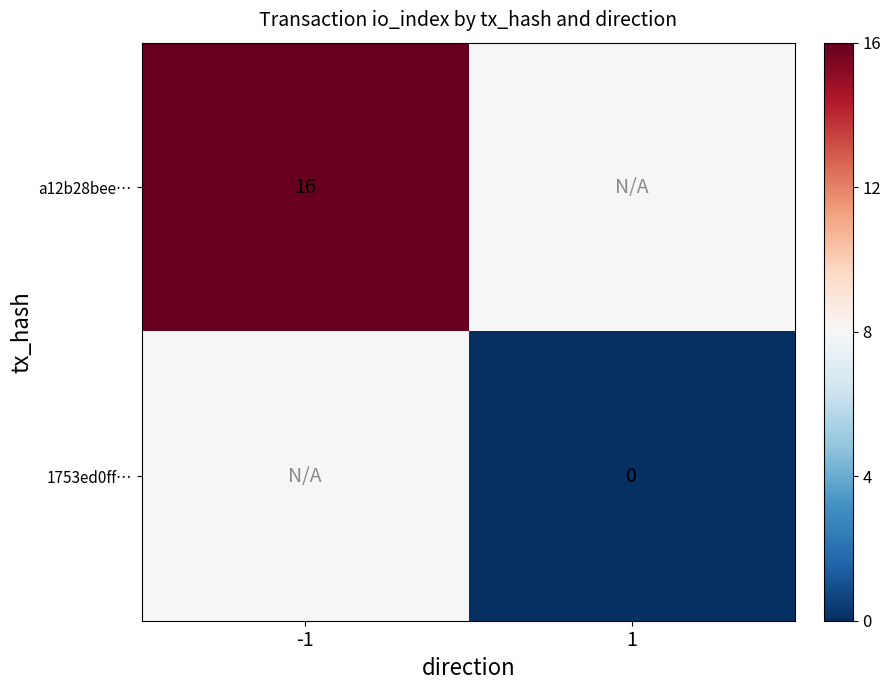

True or false: a12b28bee… has a value of 27 at -1.

False